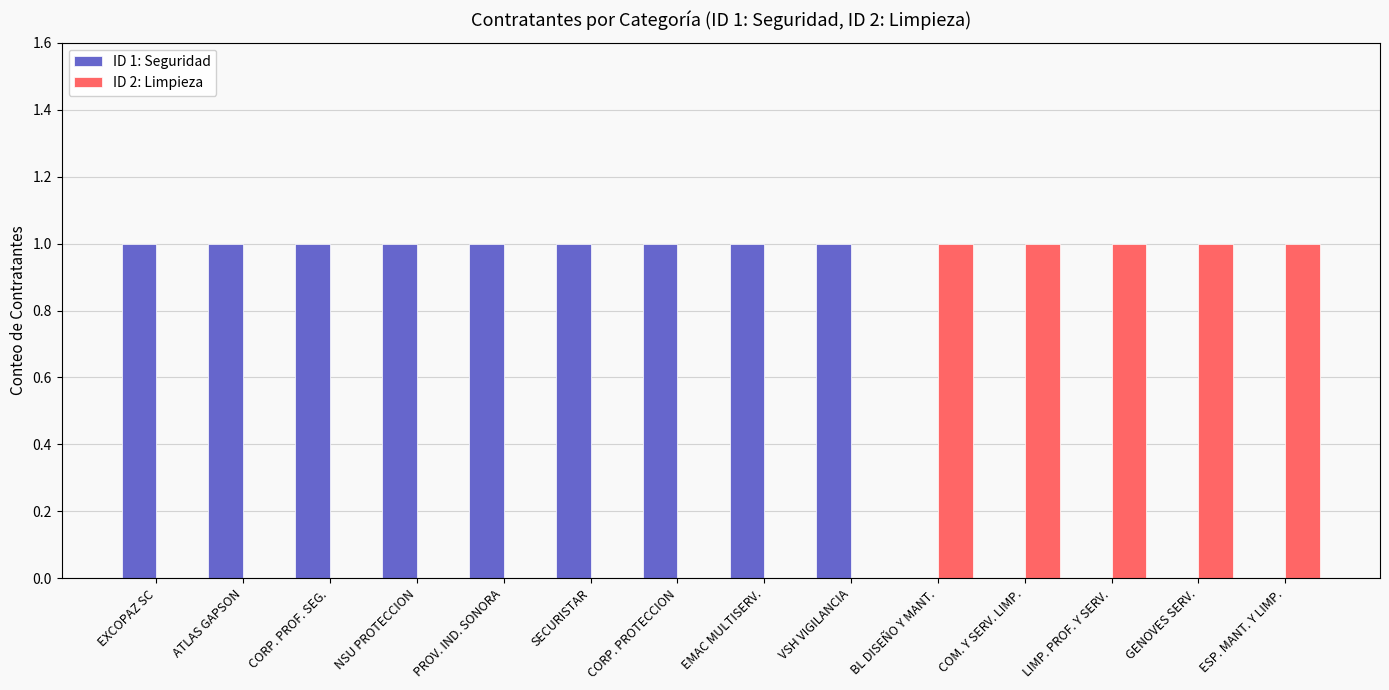

True or false: ID 2: Limpieza has a value of 1 at CORP. PROTECCION.

False